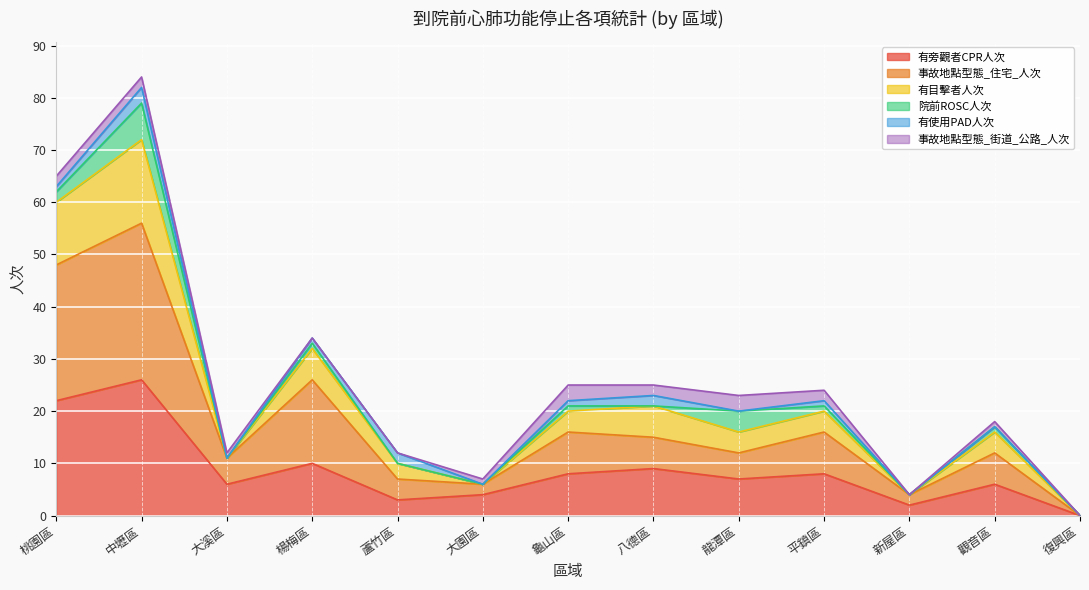

The value of 有目擊者人次 at 龜山區 is 8. True or false?

False